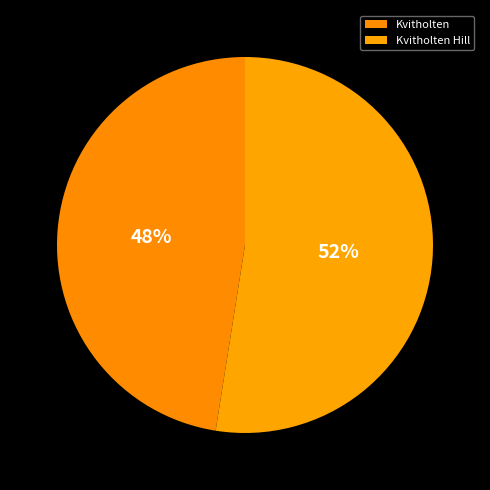

What is the change in value from Kvitholten to Kvitholten Hill?

+12154